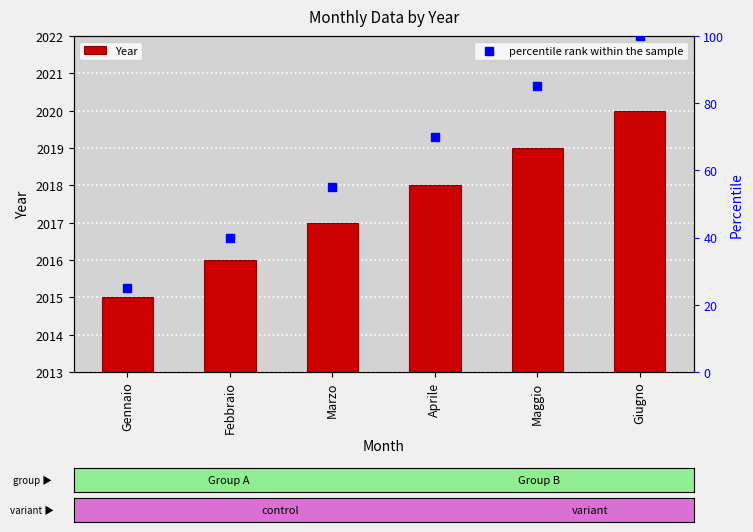

What are all the series names shown in the legend?

Year, percentile rank within the sample